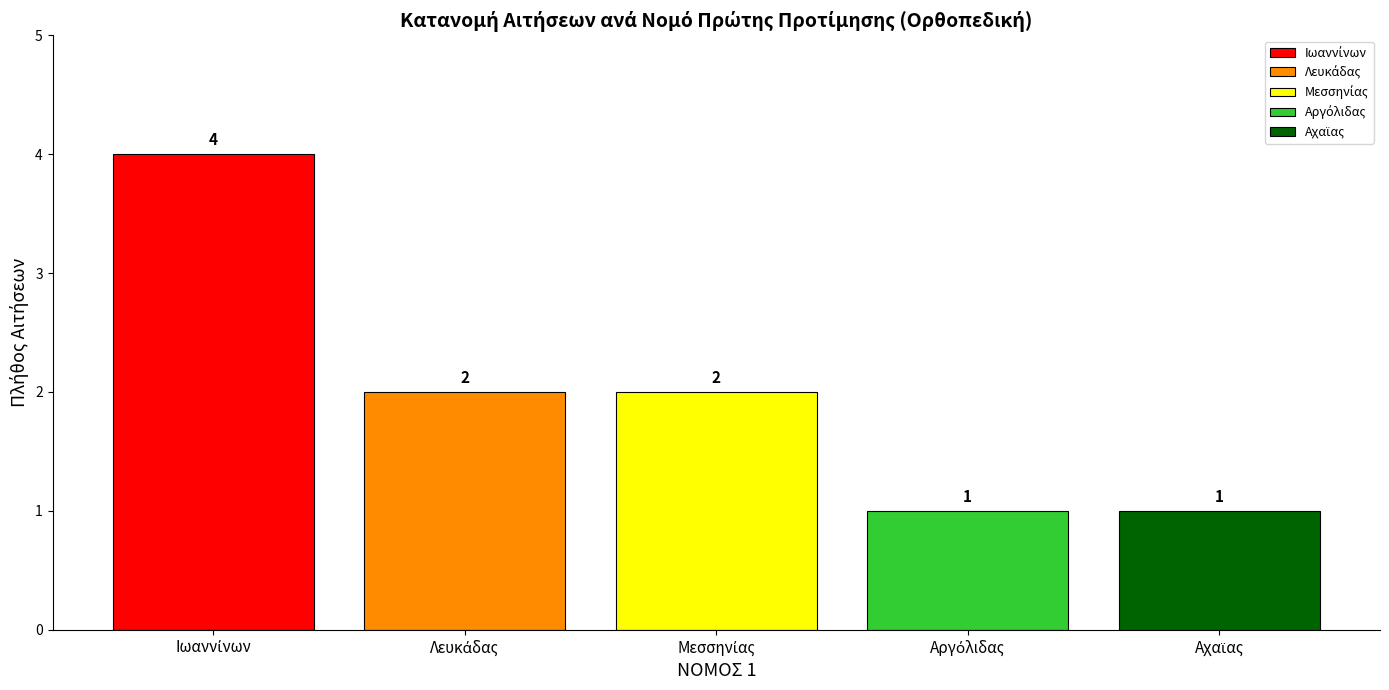

What is the greatest value displayed?

4